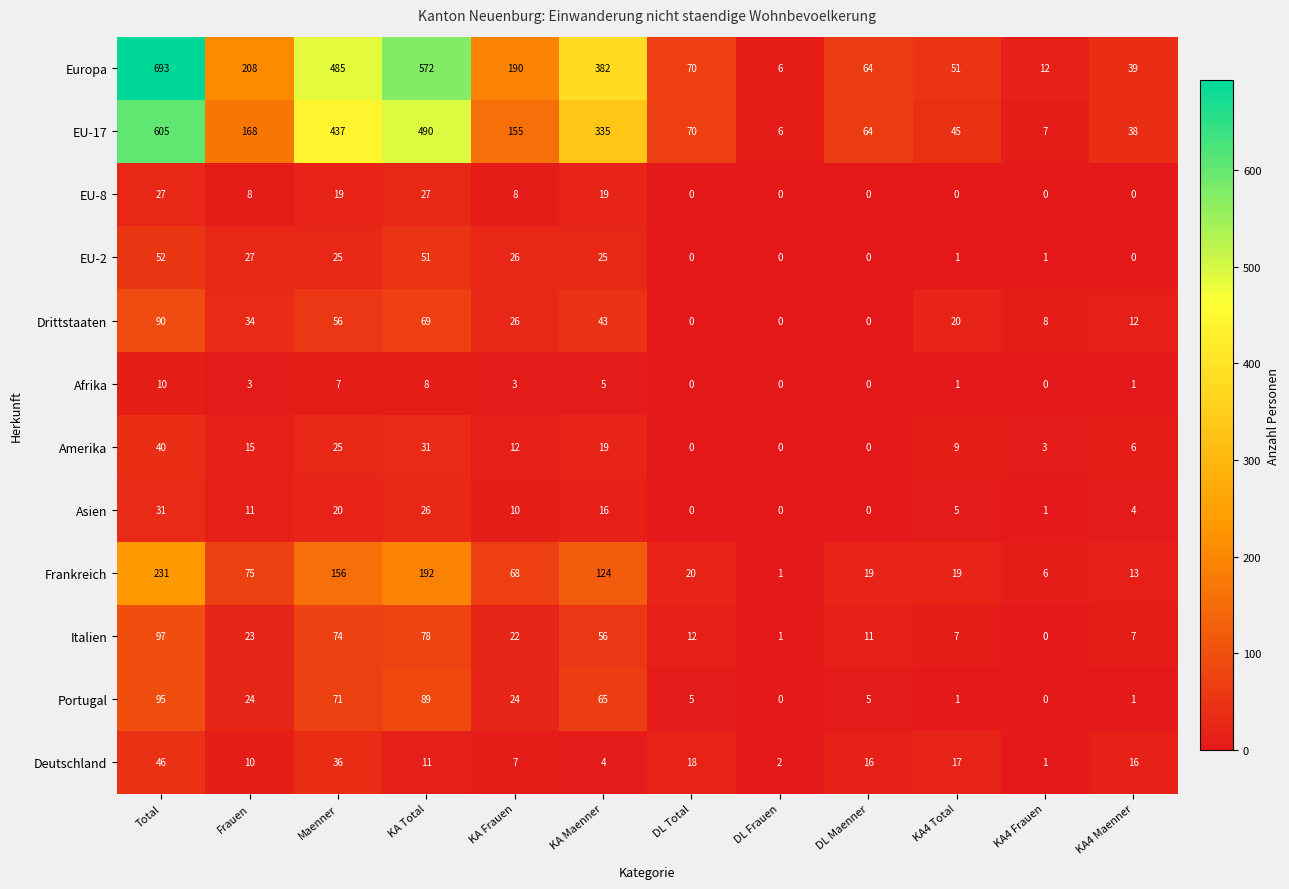

What is the difference between the highest and lowest values at DL Maenner?

64